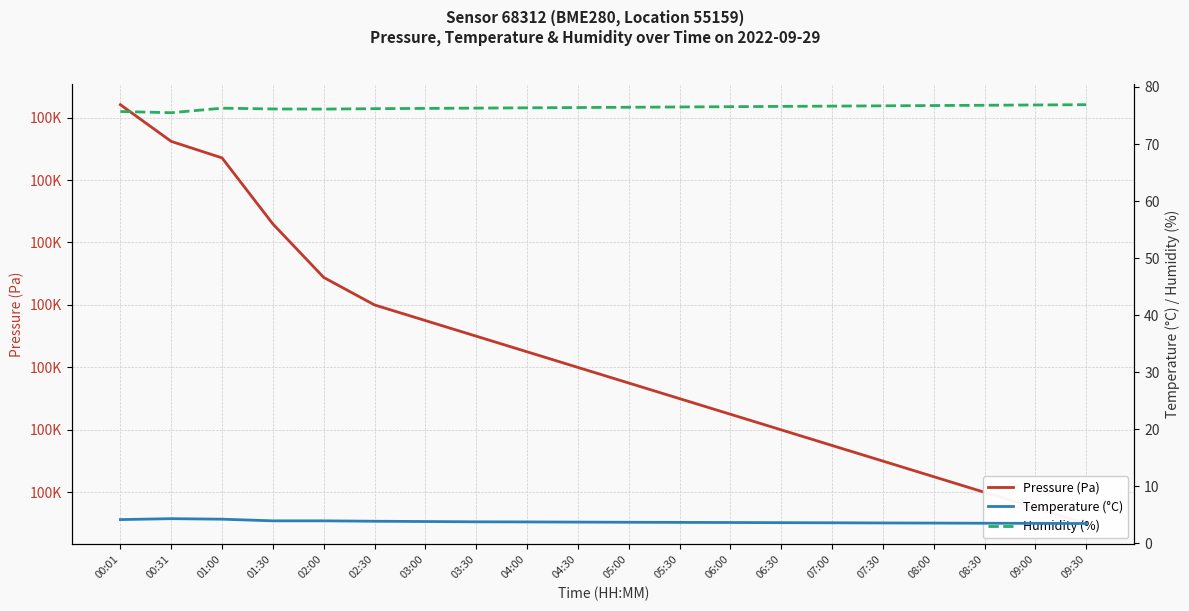

What is the sum of all Pressure (Pa) values?

2005673.4